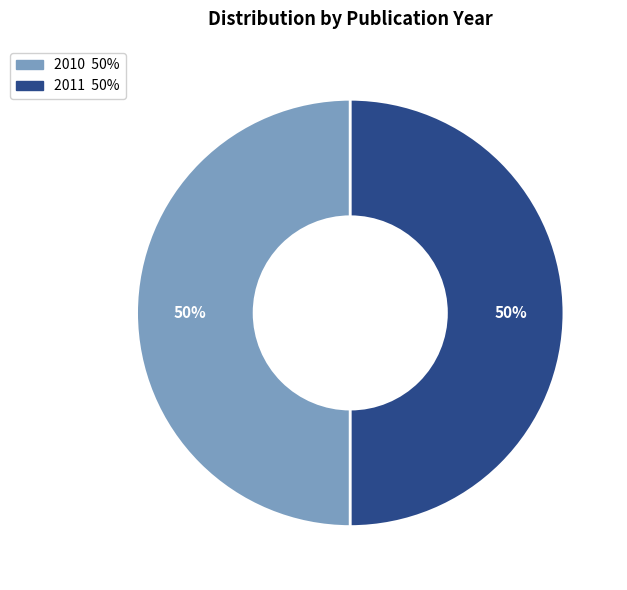

True or false: 2011 accounts for 50% of the total.

True